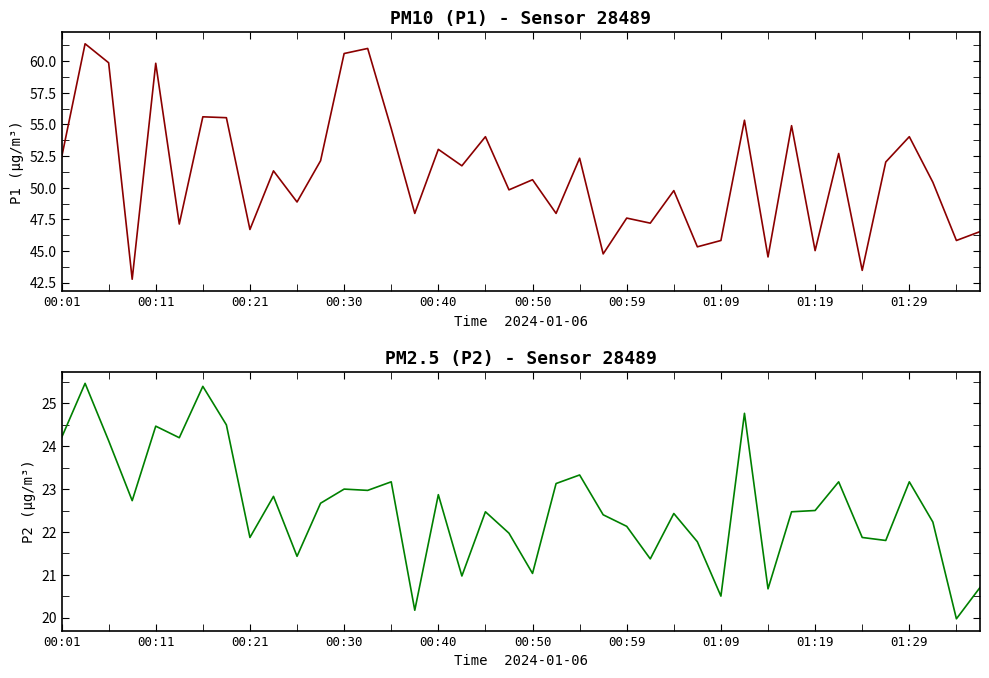

Does the chart have visible grid lines?

No